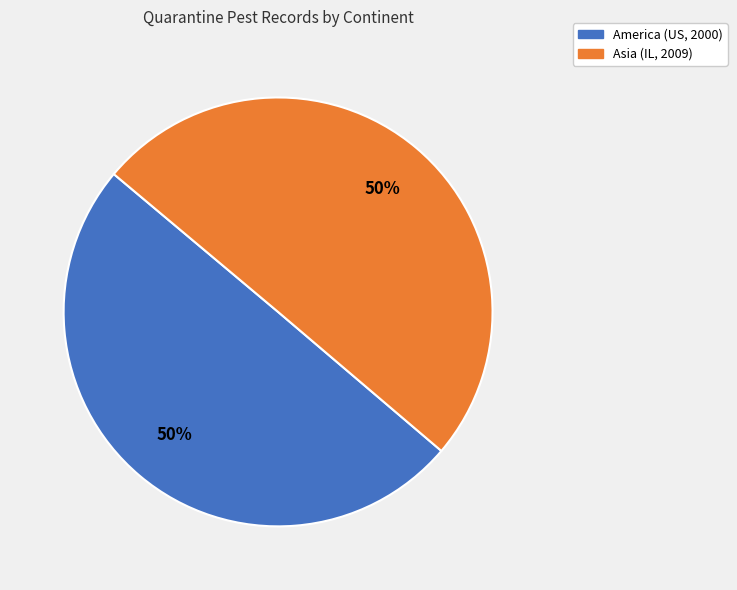

To the nearest percent, what is the combined percentage of Asia (IL, 2009) and America (US, 2000)?

100%